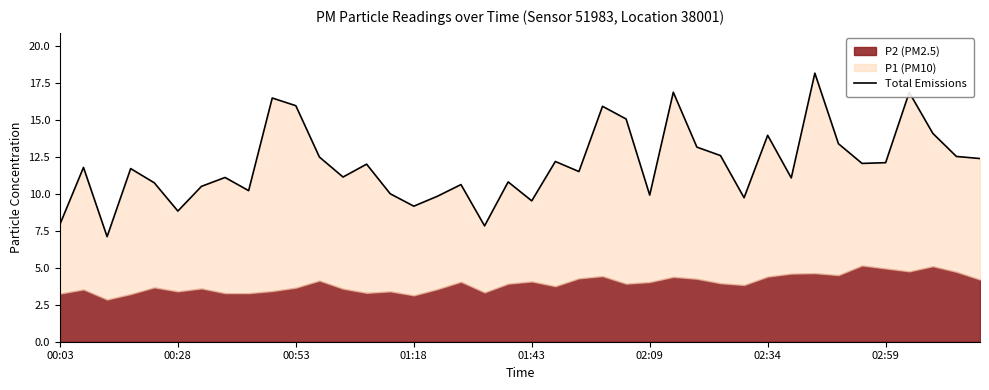

What is the average value?

12.0